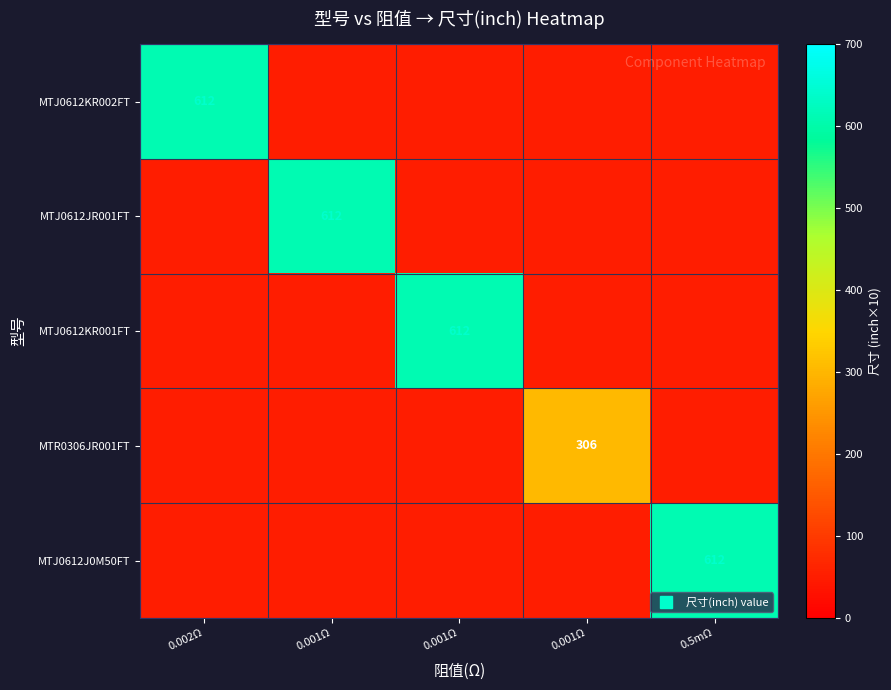

Where is MTJ0612JR001FT nearest to the value 331?

0.002Ω